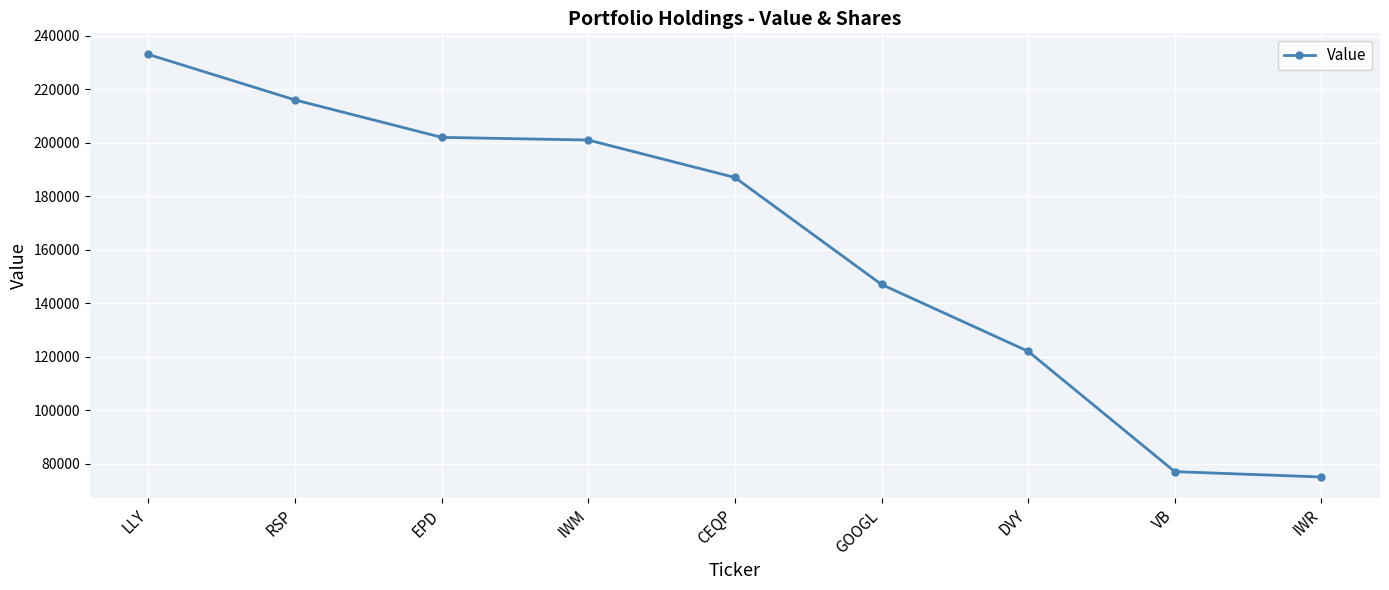

Between VB and DVY, which is larger?

DVY